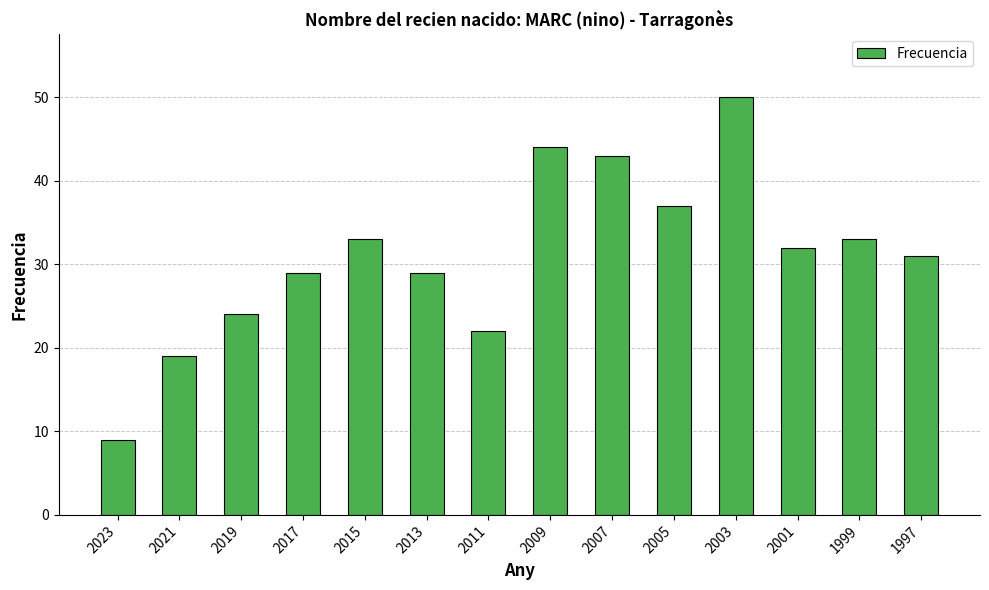

Which label corresponds to the largest value in the chart?

2003